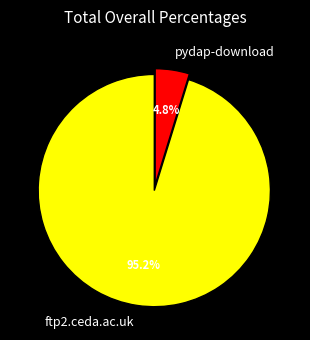

How many segments does this pie chart have?

2